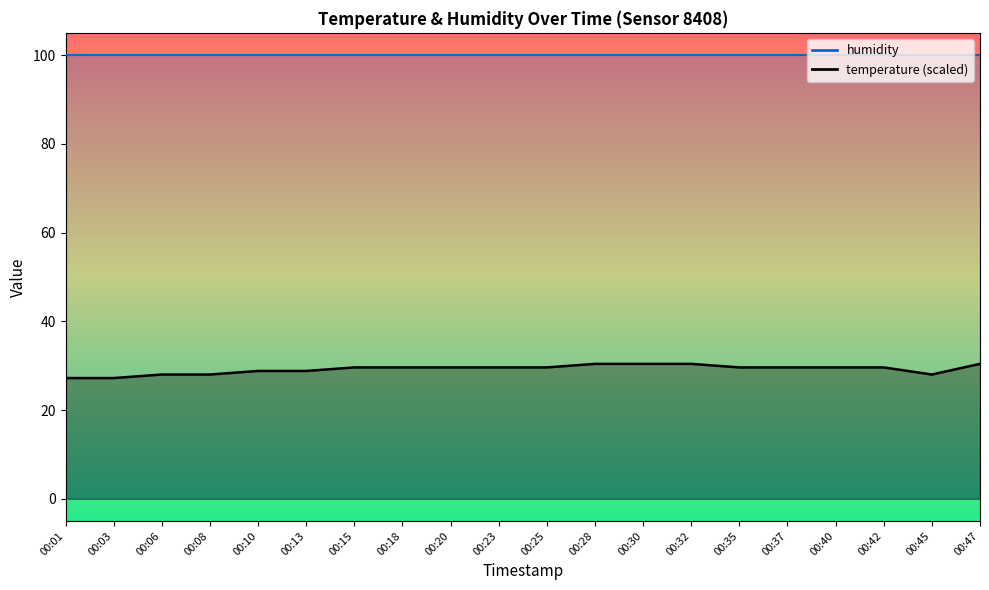

List the labels in order of value, smallest first.

00:01, 00:03, 00:06, 00:08, 00:45, 00:10, 00:13, 00:15, 00:18, 00:20, 00:23, 00:25, 00:35, 00:37, 00:40, 00:42, 00:28, 00:30, 00:32, 00:47